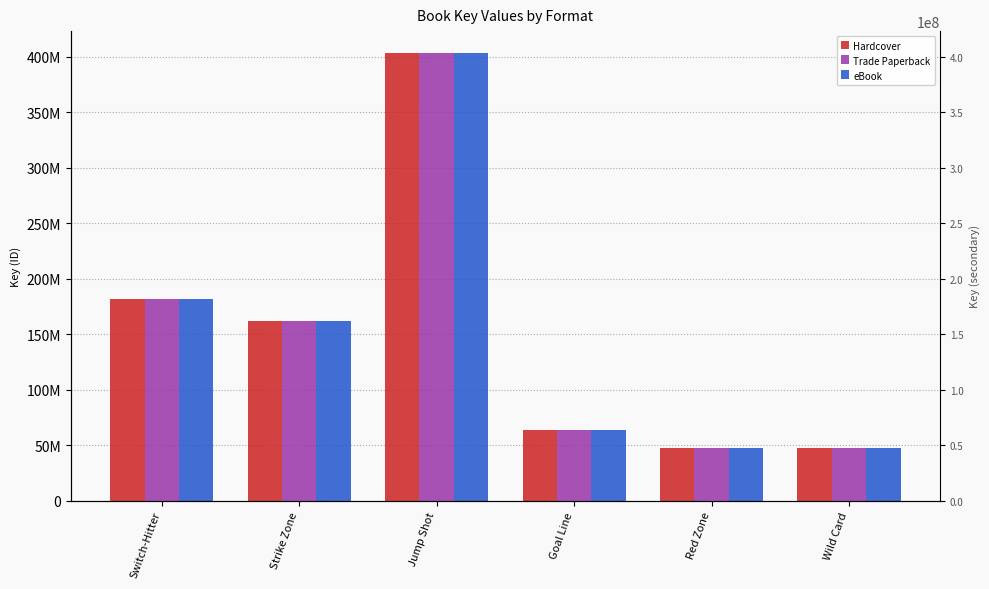

Reading left to right, transcribe all the data shown in this chart.

Hardcover: Switch-Hitter=181778423	Strike Zone=162203127	Jump Shot=402986840	Goal Line=63537120	Red Zone=47281504	Wild Card=47281103
Trade Paperback: Switch-Hitter=181778423	Strike Zone=162203127	Jump Shot=402986840	Goal Line=63537120	Red Zone=47281504	Wild Card=47281103
eBook: Switch-Hitter=181778423	Strike Zone=162203127	Jump Shot=402986840	Goal Line=63537120	Red Zone=47281504	Wild Card=47281103